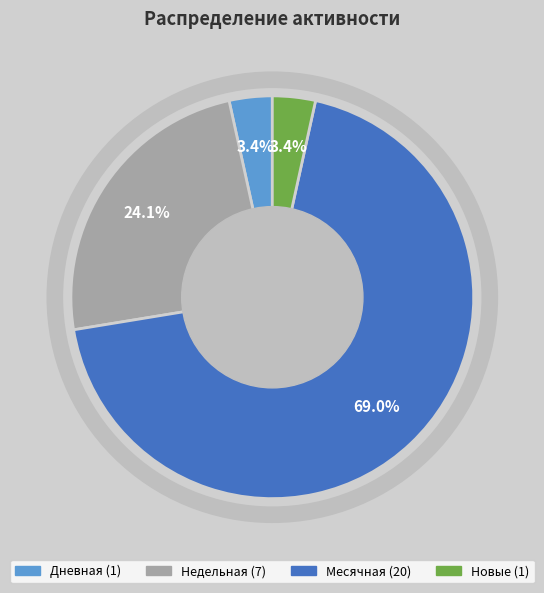

Is there a majority slice in this chart?

Yes